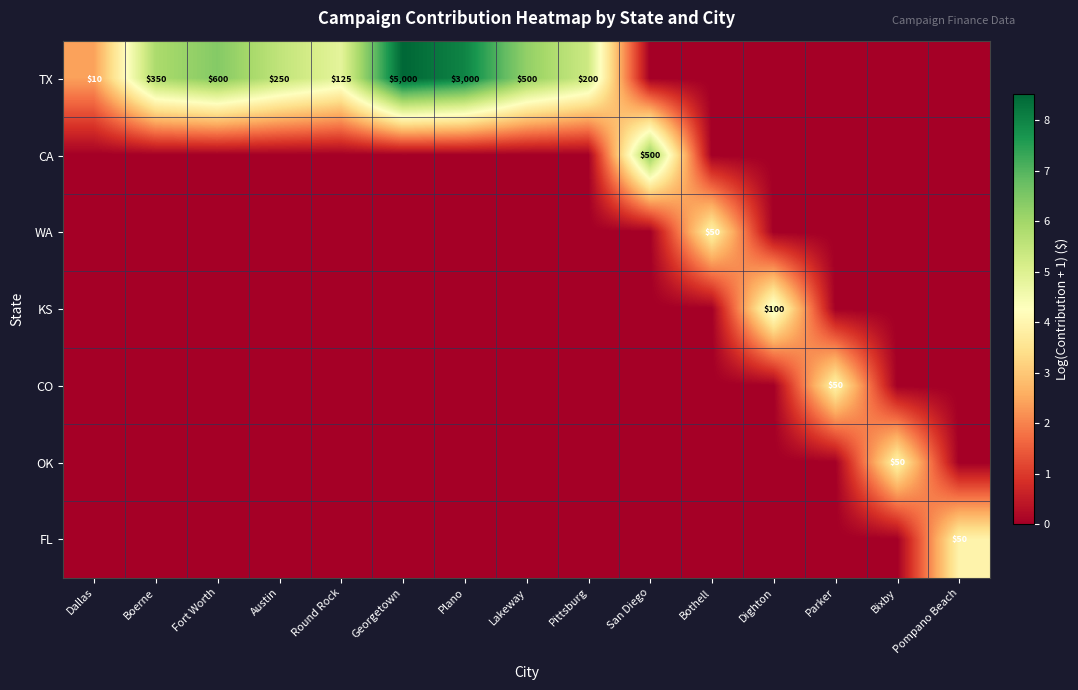

The FL series shows -1.6 at Bothell. True or false?

False